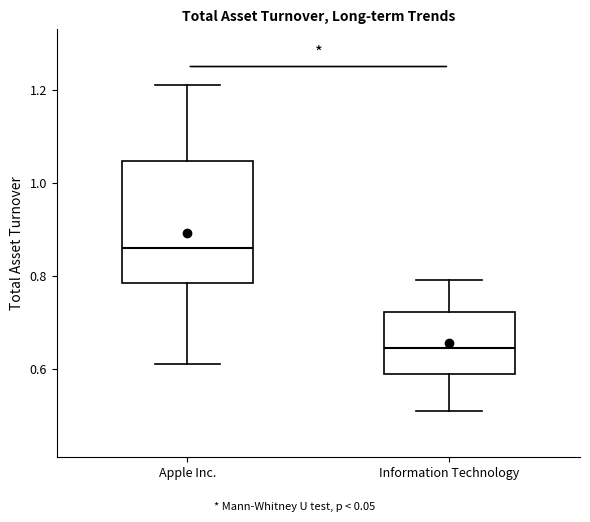

Which box has the lowest median line?

Information Technology